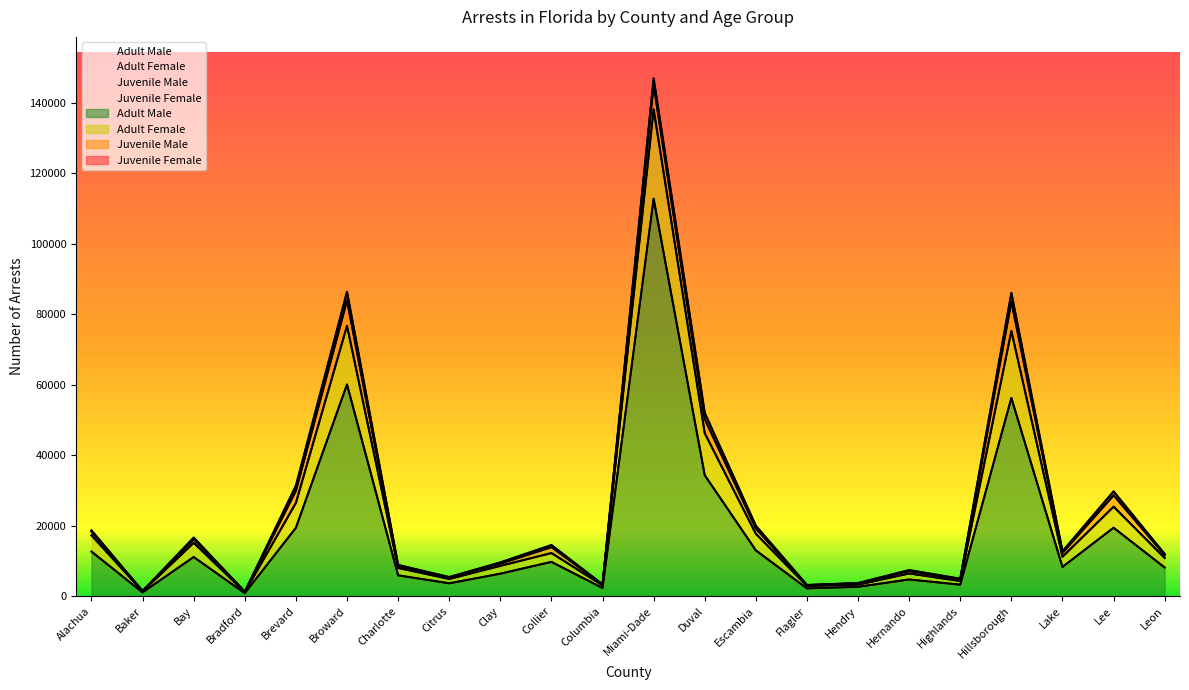

Which series has the largest range (max minus min)?

Adult Female